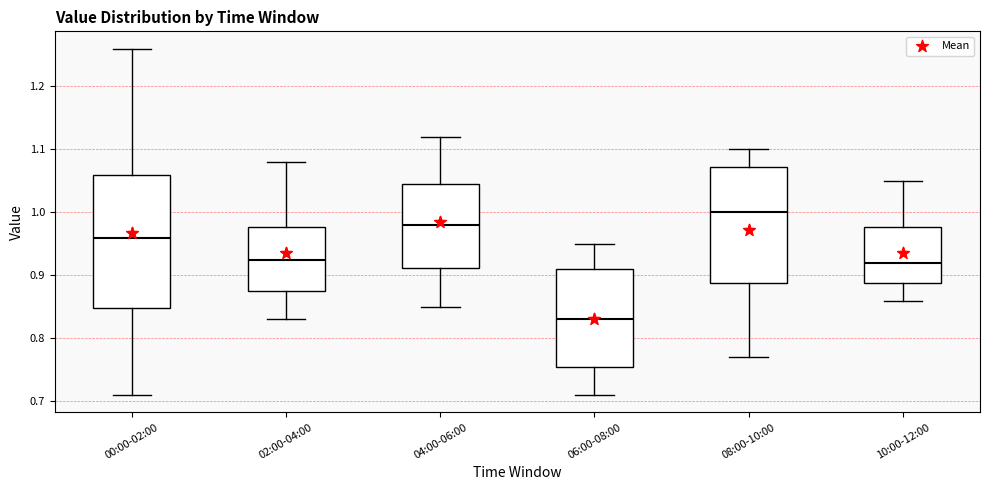

Which box's median line is the lowest?

06:00-08:00